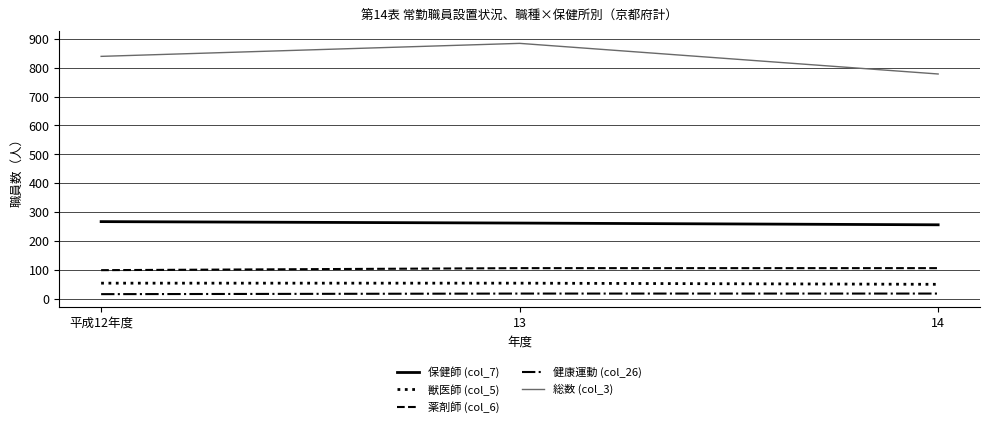

Read the 健康運動 (col_26) value at 13.

18